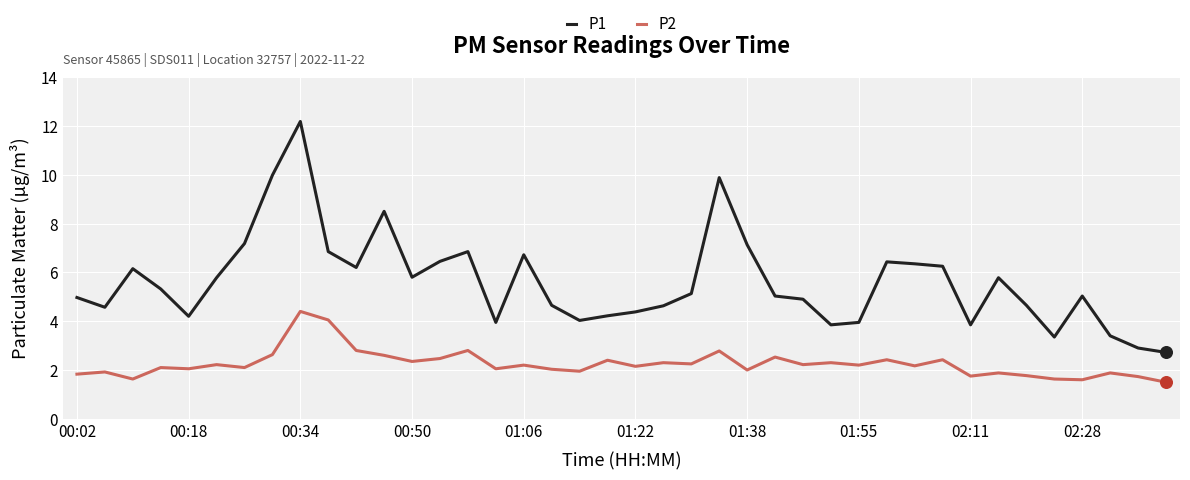

Which series has the largest total across all categories?

P1